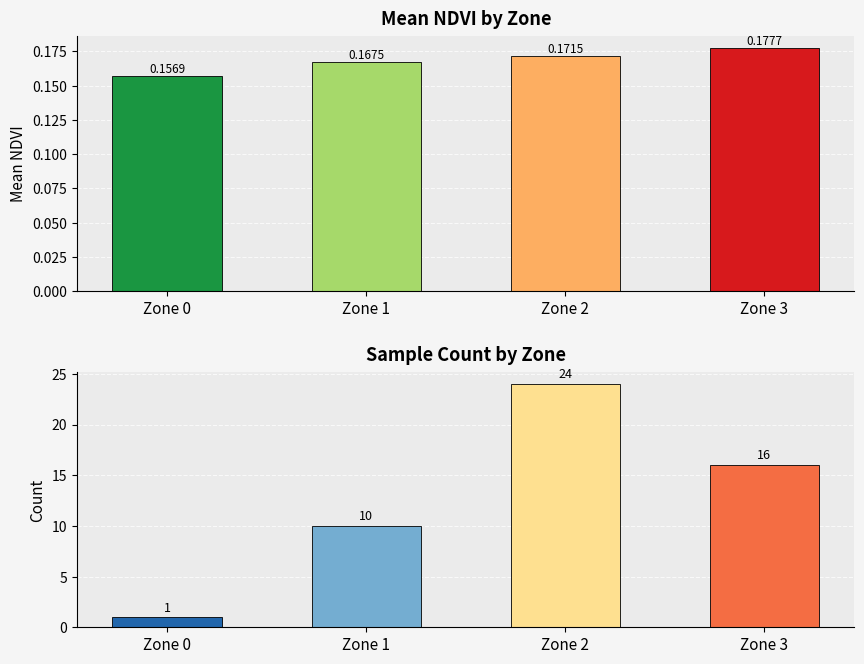

What is the sum of the Count values at Zone 0 and Zone 3?

17.0